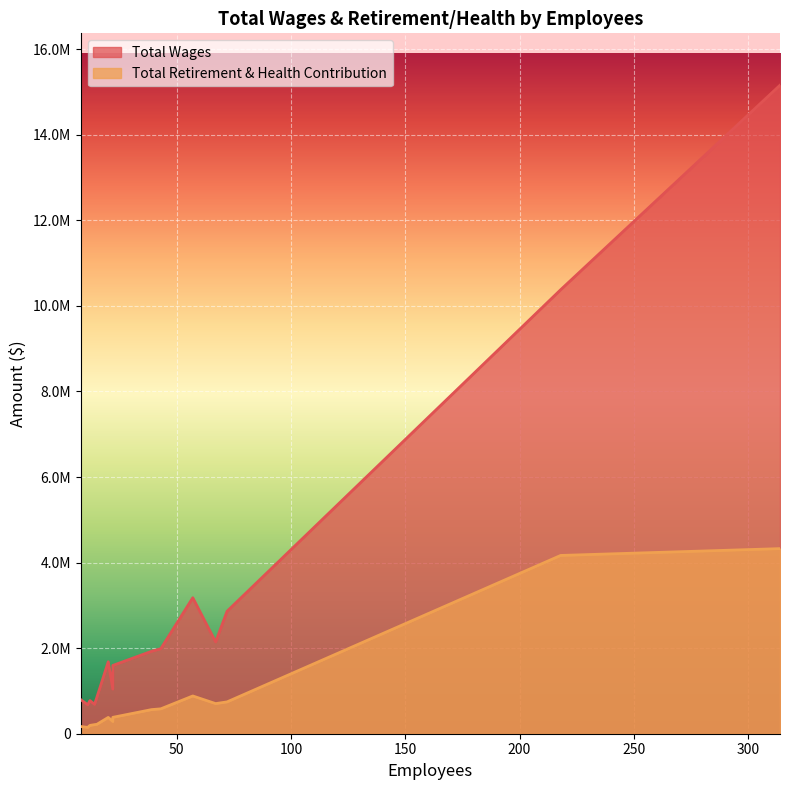

Is it true that Total Wages equals 379468 at Assessor?

False